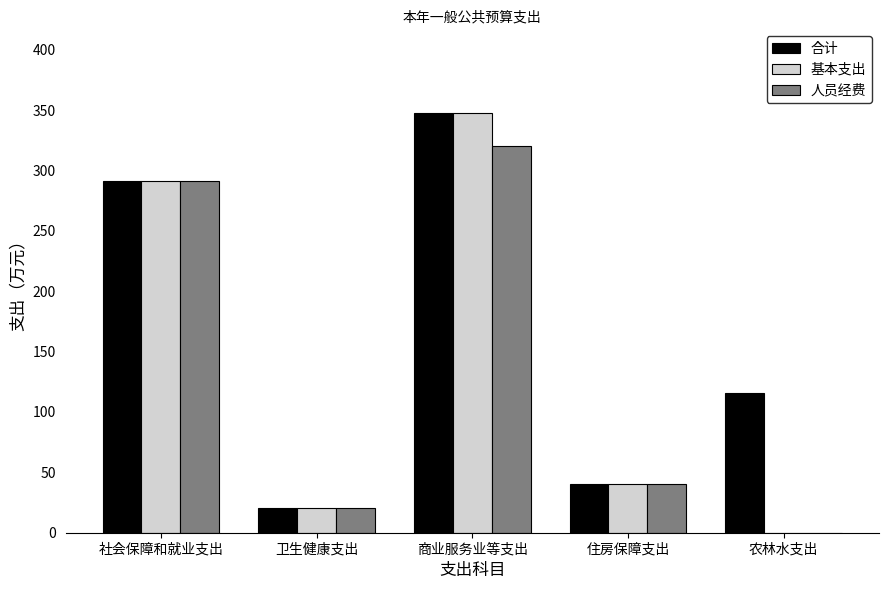

How many data points in 人员经费 are above 40?

3